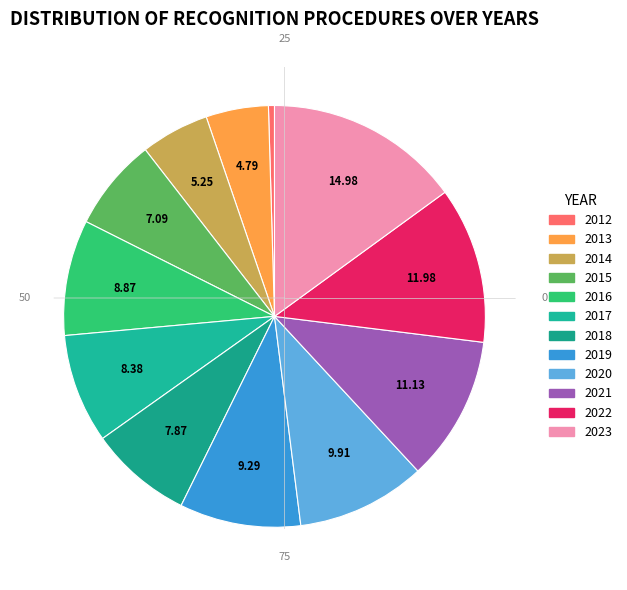

To the nearest percent, what portion does 2019 represent?

9%